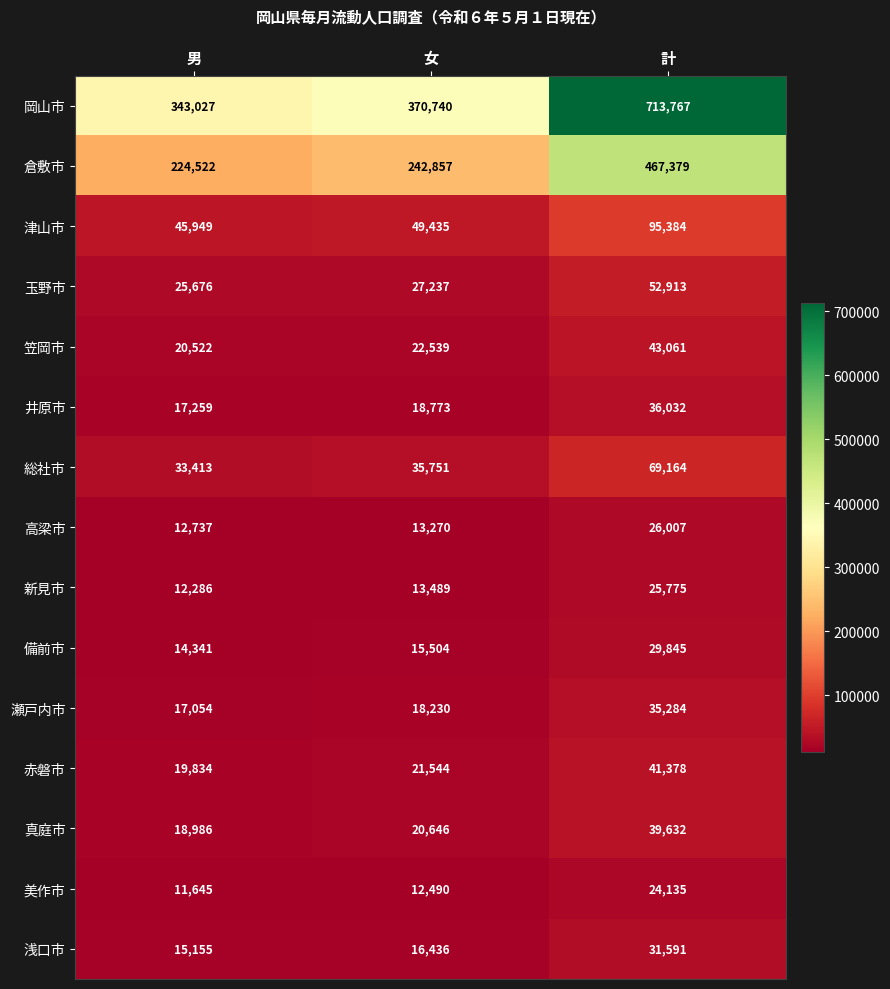

At which label is 赤磐市 closest to 30606?

女